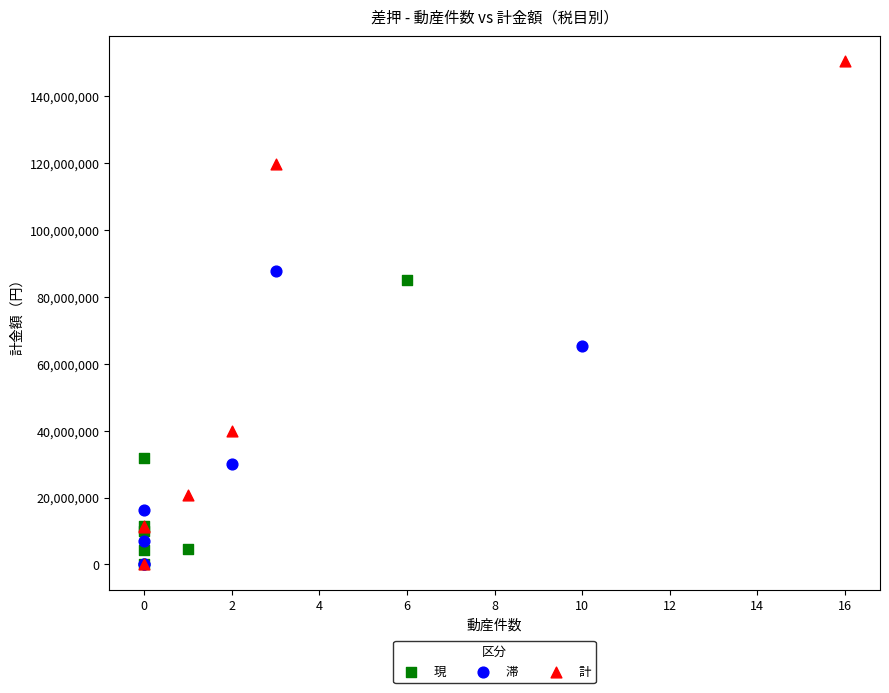

Which series contains the highest Y value?

計